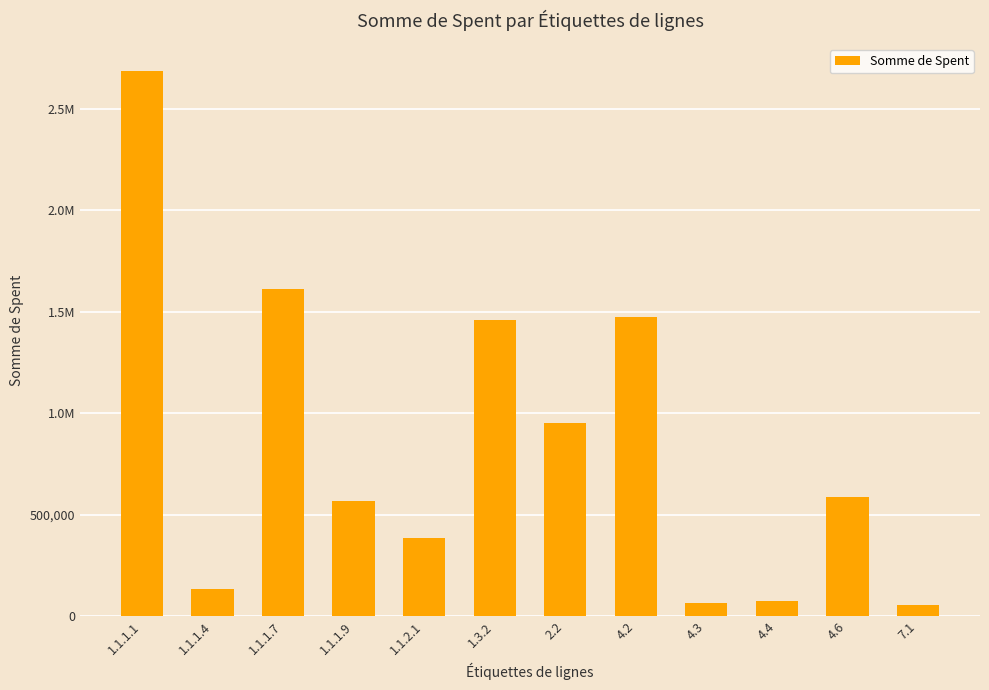

Reading right to left, list all the values displayed in this chart.

54071.0	586000.0	74485.0	66580.0	1475500.0	948800.0	1460000.0	385939.0	568840.0	1610639.5	133146.8	2684413.0